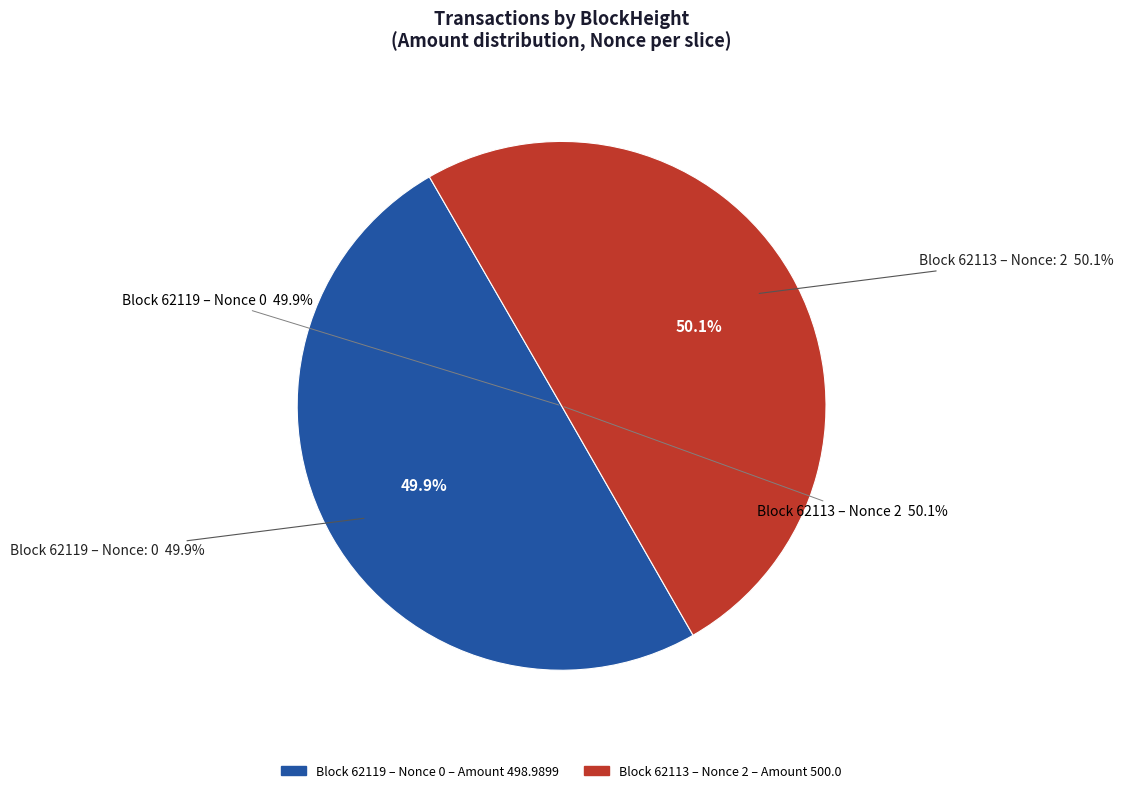

What is the largest slice in the pie chart?

62113